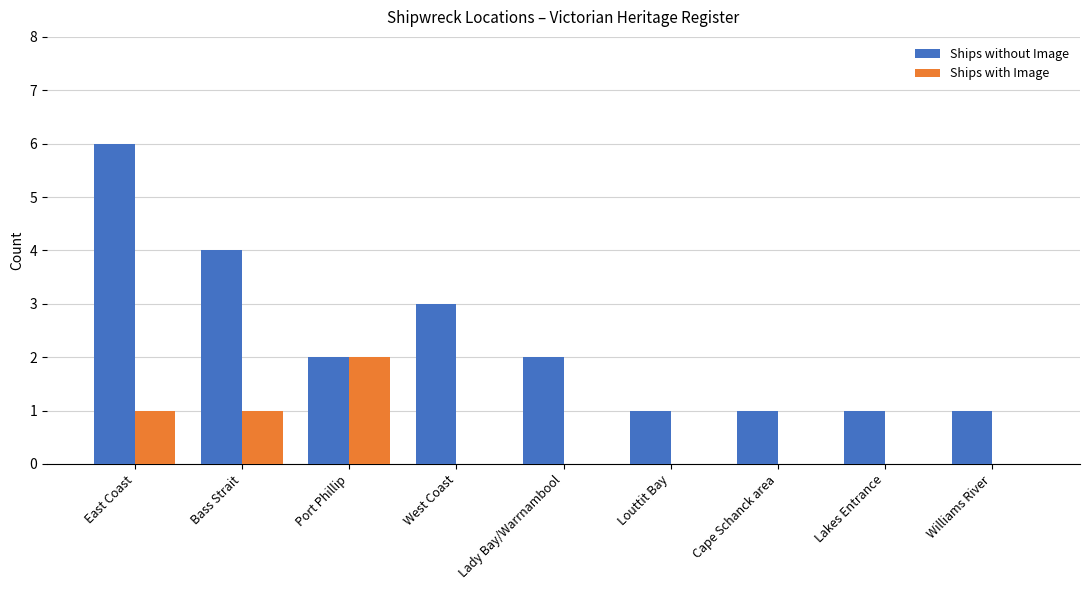

What is the maximum value shown in the chart?

6